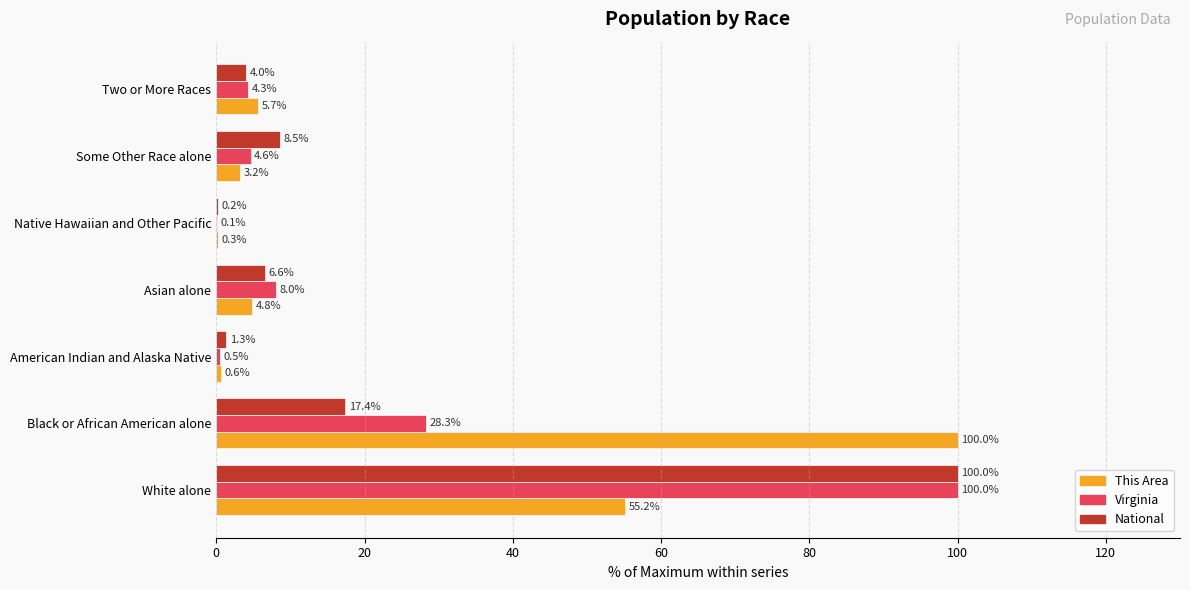

Is the value of National at Asian alone greater than the value of This Area at Black or African American alone?

No